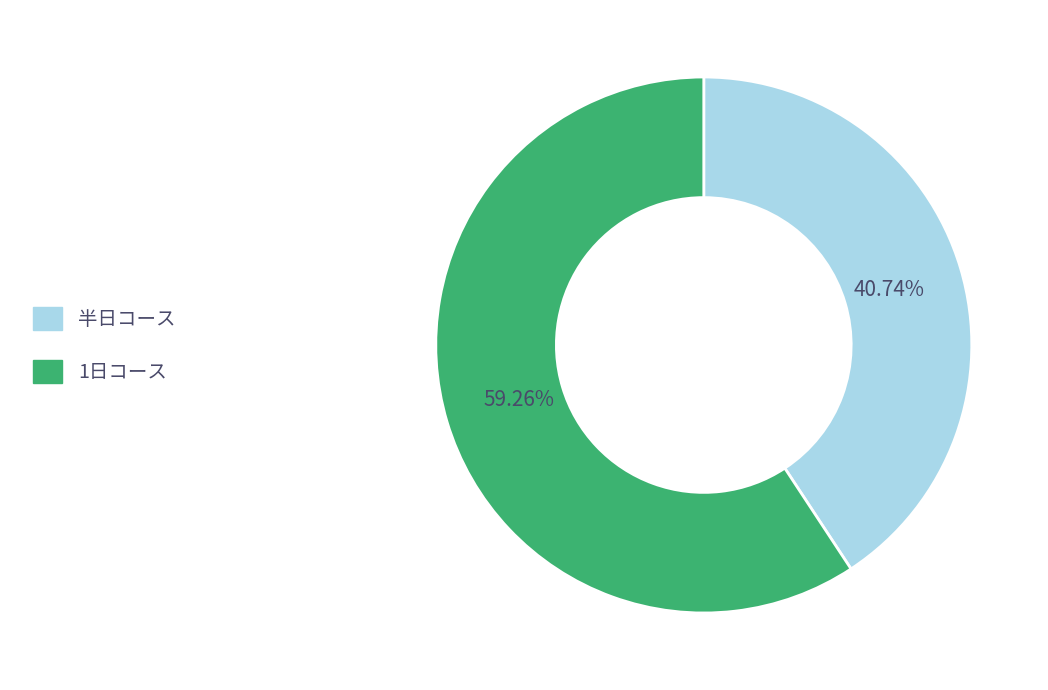

What percentage is NOT represented by 1日コース?

40.7%